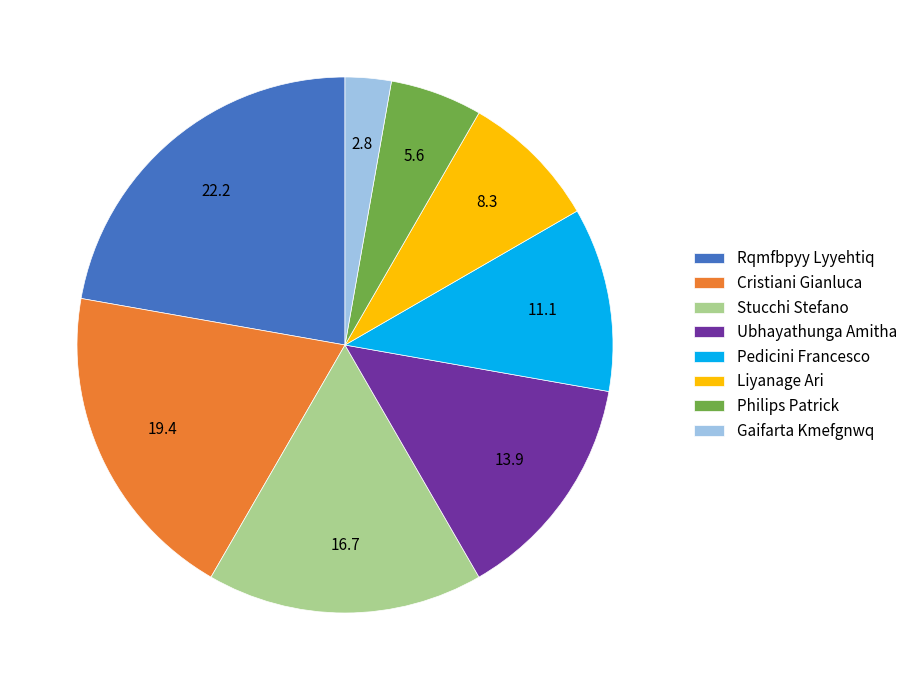

True or false: Gaifarta Kmefgnwq accounts for 3% of the total.

True